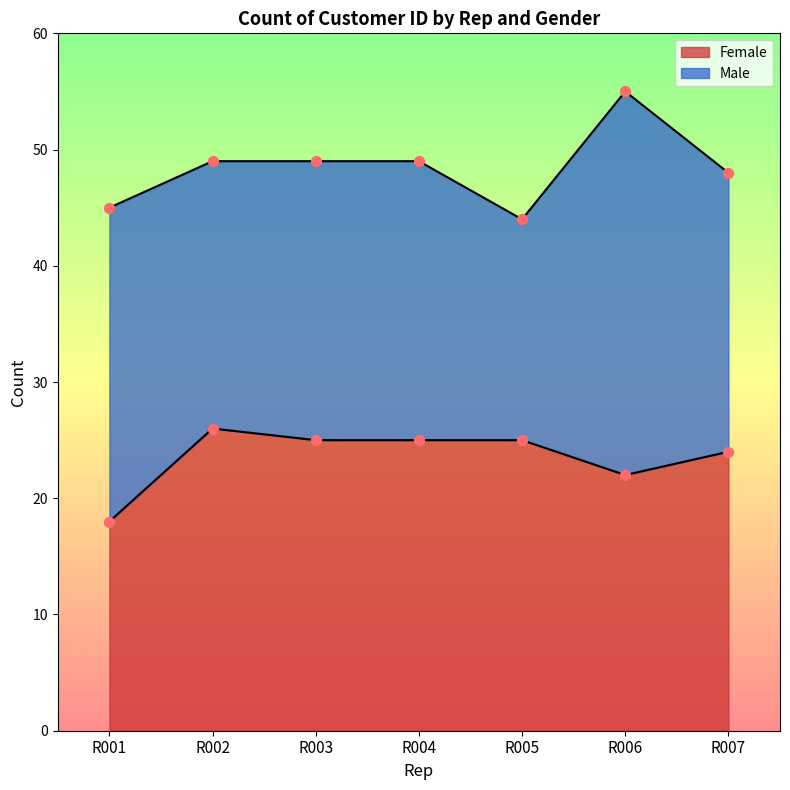

What is the ratio of the value at R006 to the value at R005?

0.9